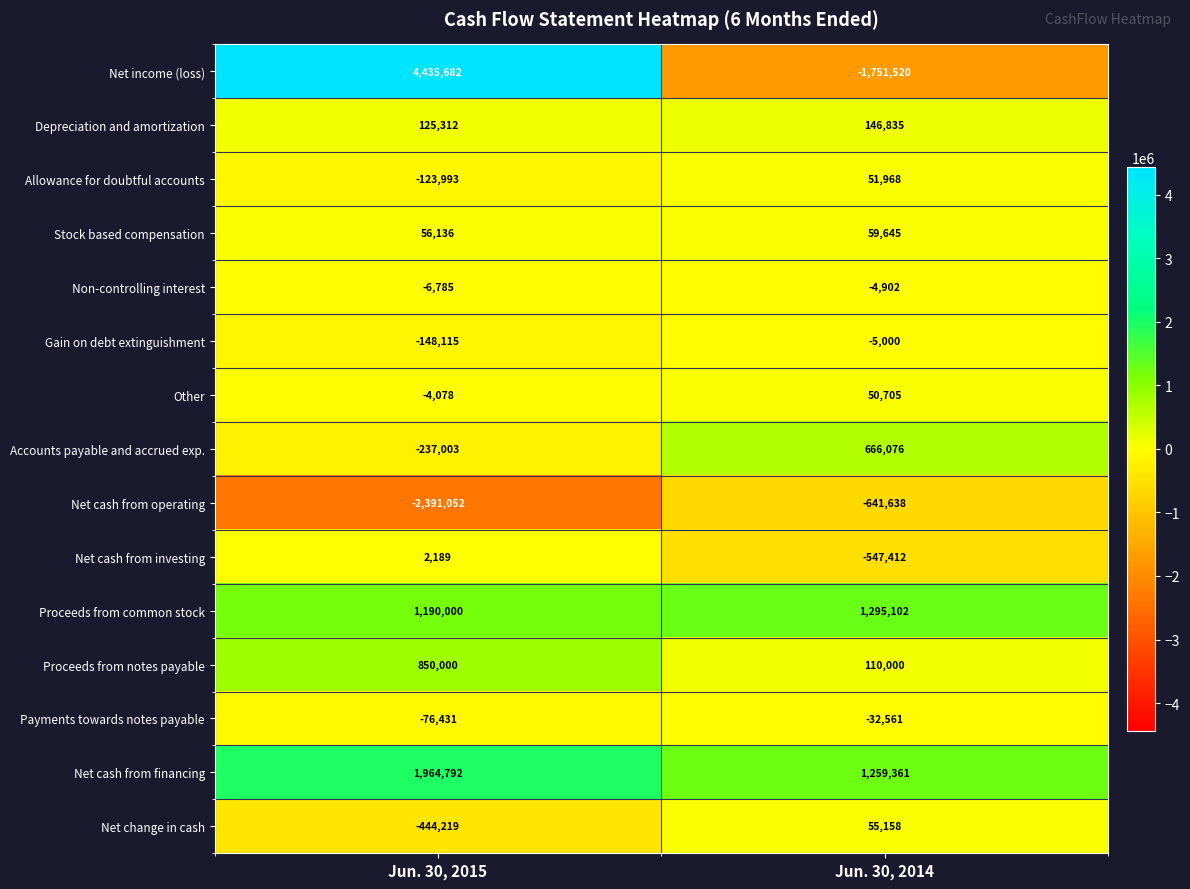

What is the difference between the highest and lowest values at Jun. 30, 2015?

6826734